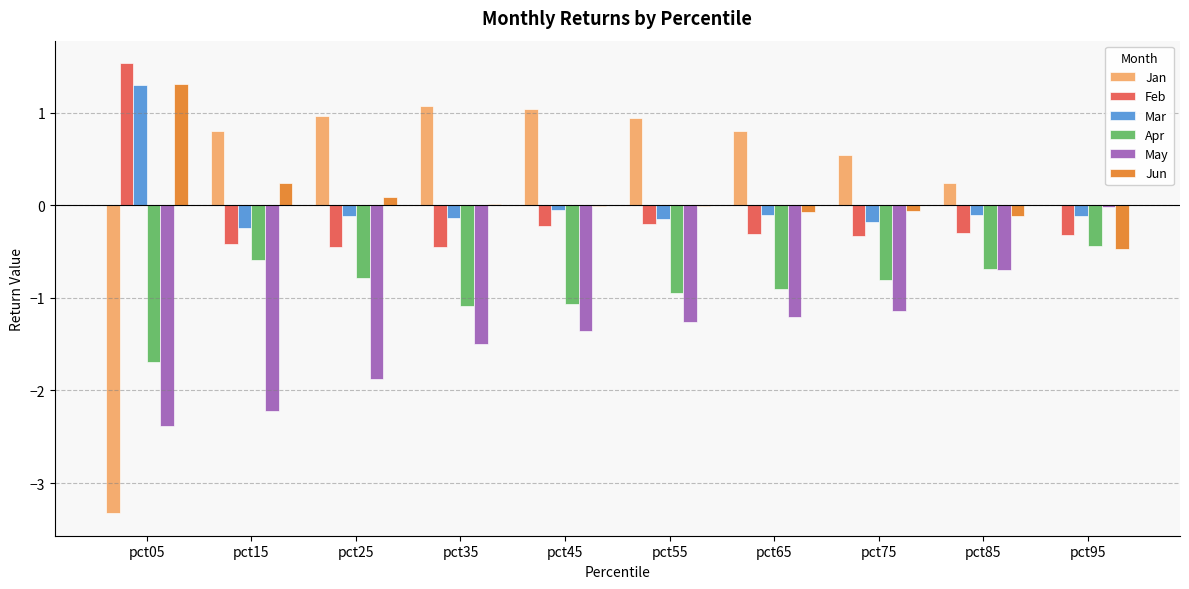

At which label does Mar reach its peak?

pct05